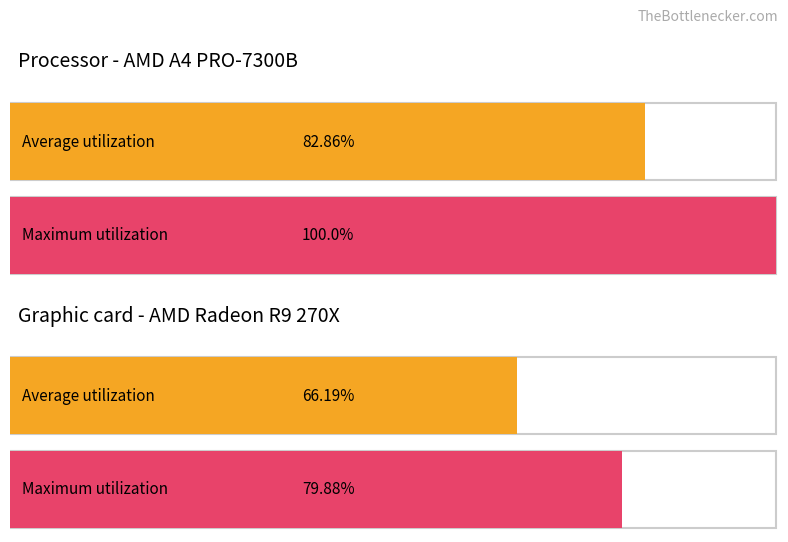

Count the Maximum utilization values in the range 0 to 99999999.

2